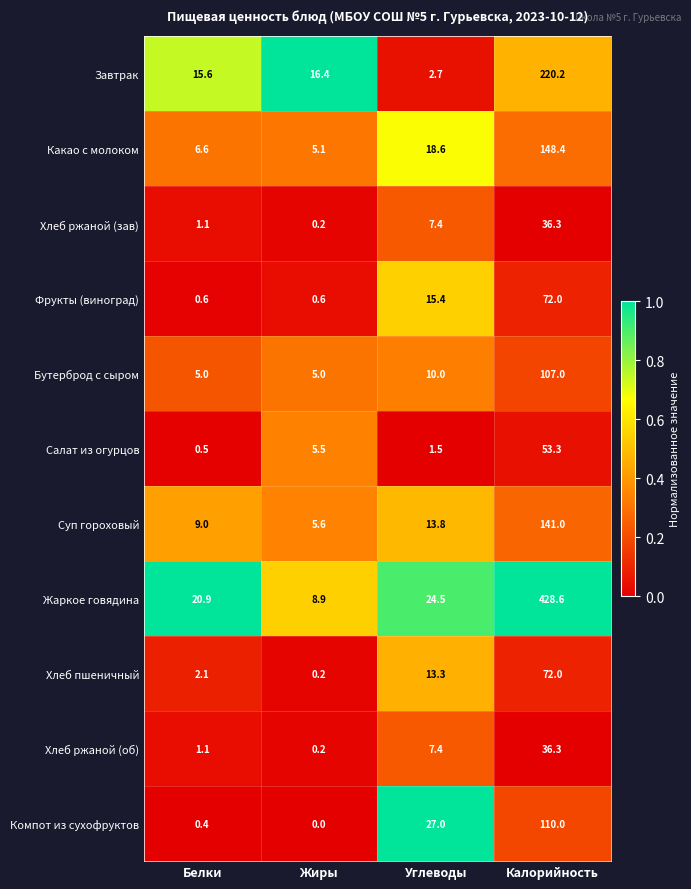

Which series has the widest spread of values?

Жаркое говядина